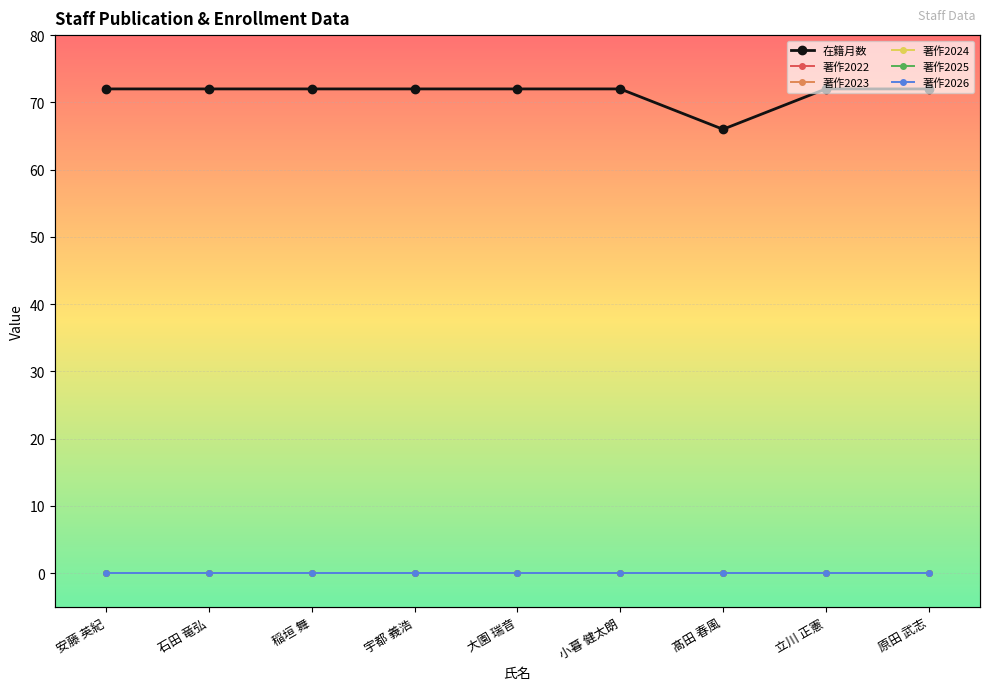

What is the total value across all series at 小暮 健太朗?

72